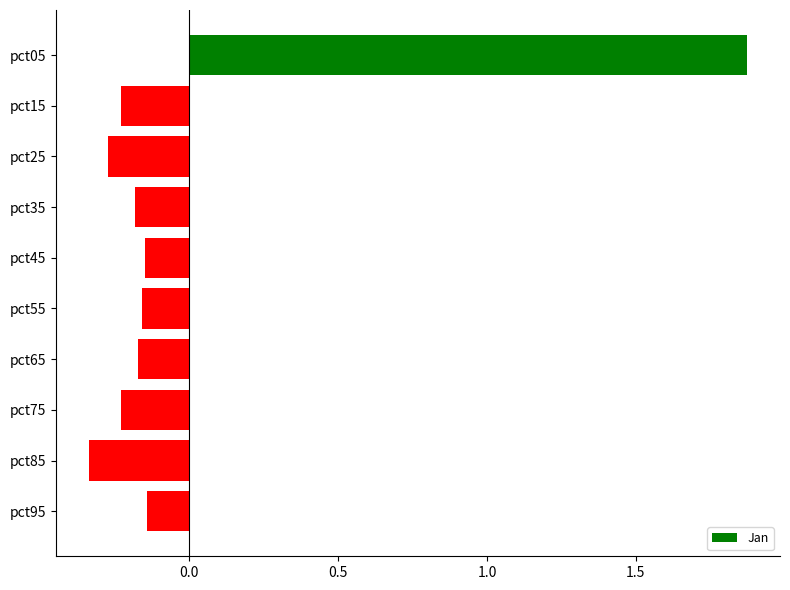

Count the number of values greater than 0.

1